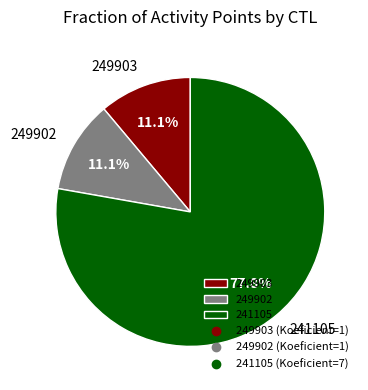

What is the largest slice in the pie chart?

241105